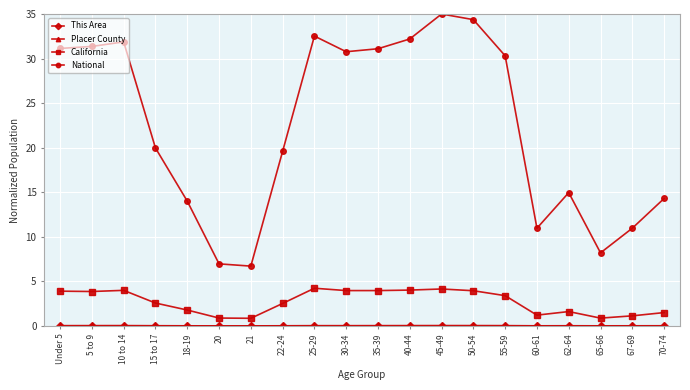

How many lines are shown in the chart?

4